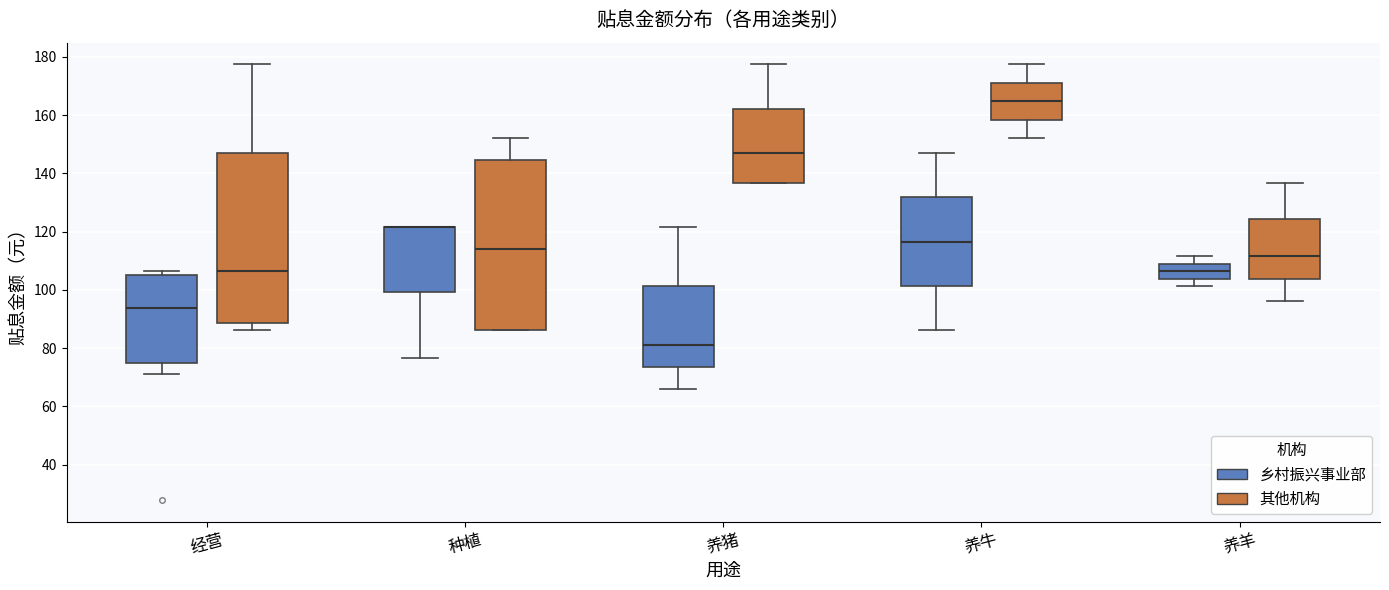

Reading left to right, read every box against the y-axis: the position of its median line, the range the box covers, and the ends of its whiskers. The values are not printed on the chart, so give them approximately, as read against the axis.

经营 (乡村振兴事业部): median 94, box 74 to 106, whiskers 70 to 106 (just above the box's upper edge)
经营 (其他机构): median 106, box 88 to 148, whiskers 86 to 178
种植 (乡村振兴事业部): median 122 (drawn on the box's upper edge), box 100 to 122, whiskers 76 to 122
种植 (其他机构): median 114, box 86 to 144, whiskers 86 to 152
养猪 (乡村振兴事业部): median 82, box 74 to 102, whiskers 66 to 122
养猪 (其他机构): median 148, box 136 to 162, whiskers 136 to 178
养牛 (乡村振兴事业部): median 116, box 102 to 132, whiskers 86 to 148
养牛 (其他机构): median 164, box 158 to 172, whiskers 152 to 178
养羊 (乡村振兴事业部): median 106, box 104 to 108, whiskers 102 to 112
养羊 (其他机构): median 112, box 104 to 124, whiskers 96 to 136